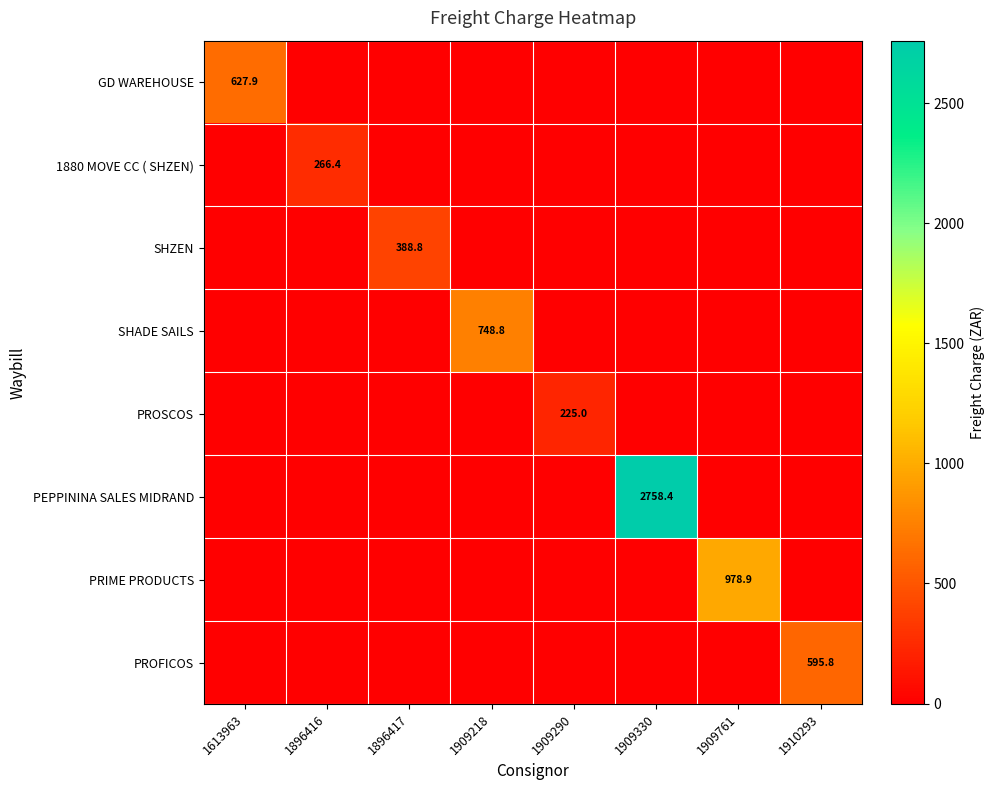

The value of 1880 MOVE CC ( SHZEN) at 1896417 is 115.3. True or false?

False